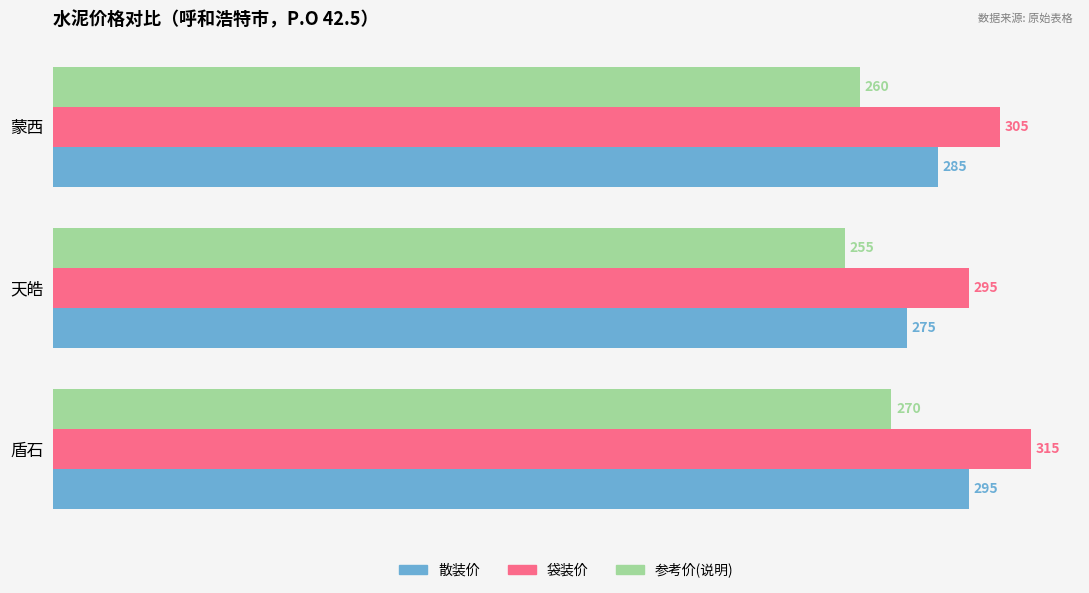

How many 袋装价 values are between 295 and 315?

3